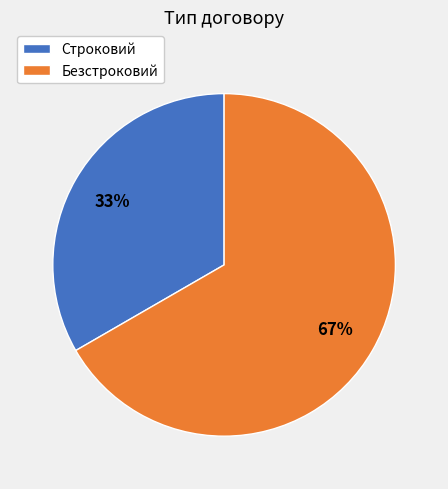

What is the smallest slice in the pie chart?

Строковий